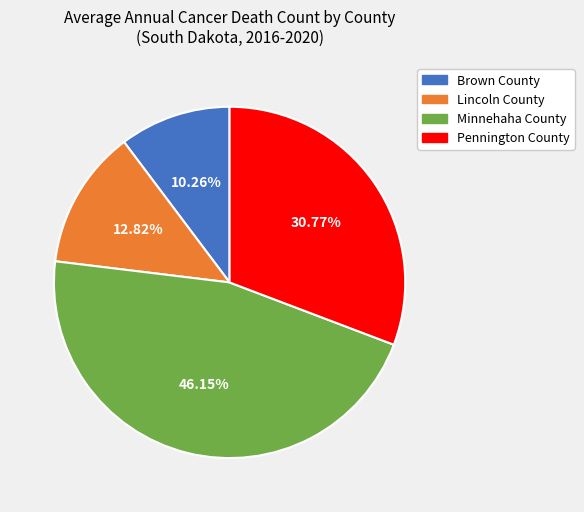

What is the smallest slice in the pie chart?

Brown County